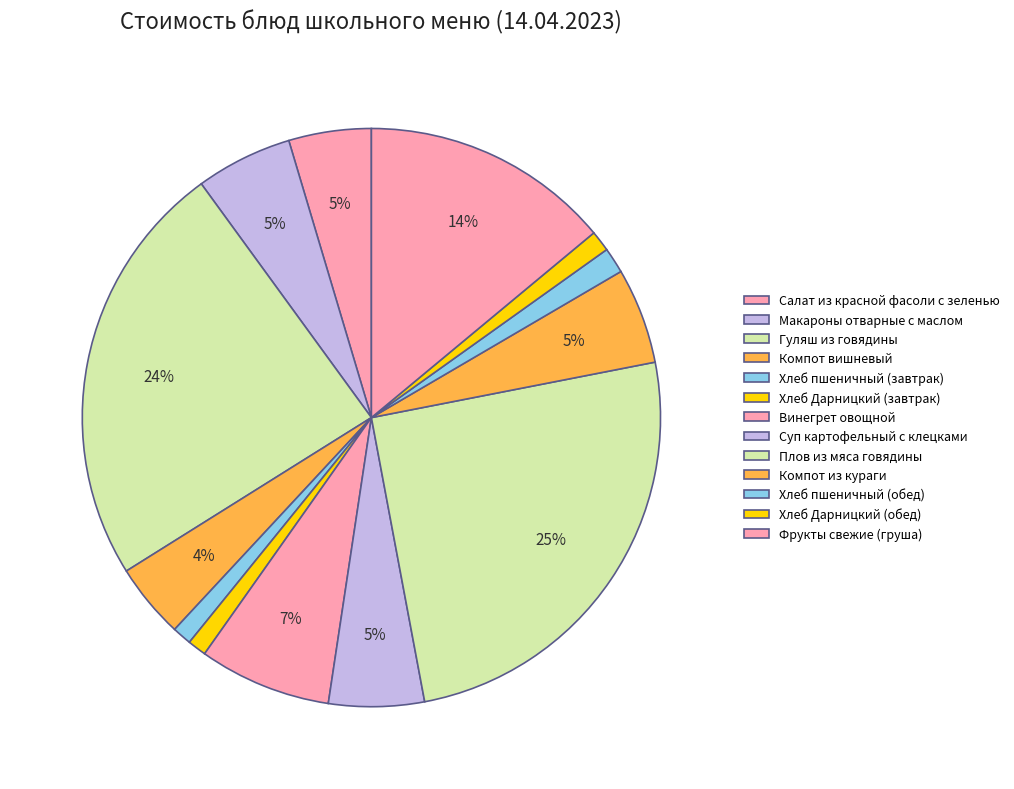

Which slice is the largest?

Плов из мяса говядины